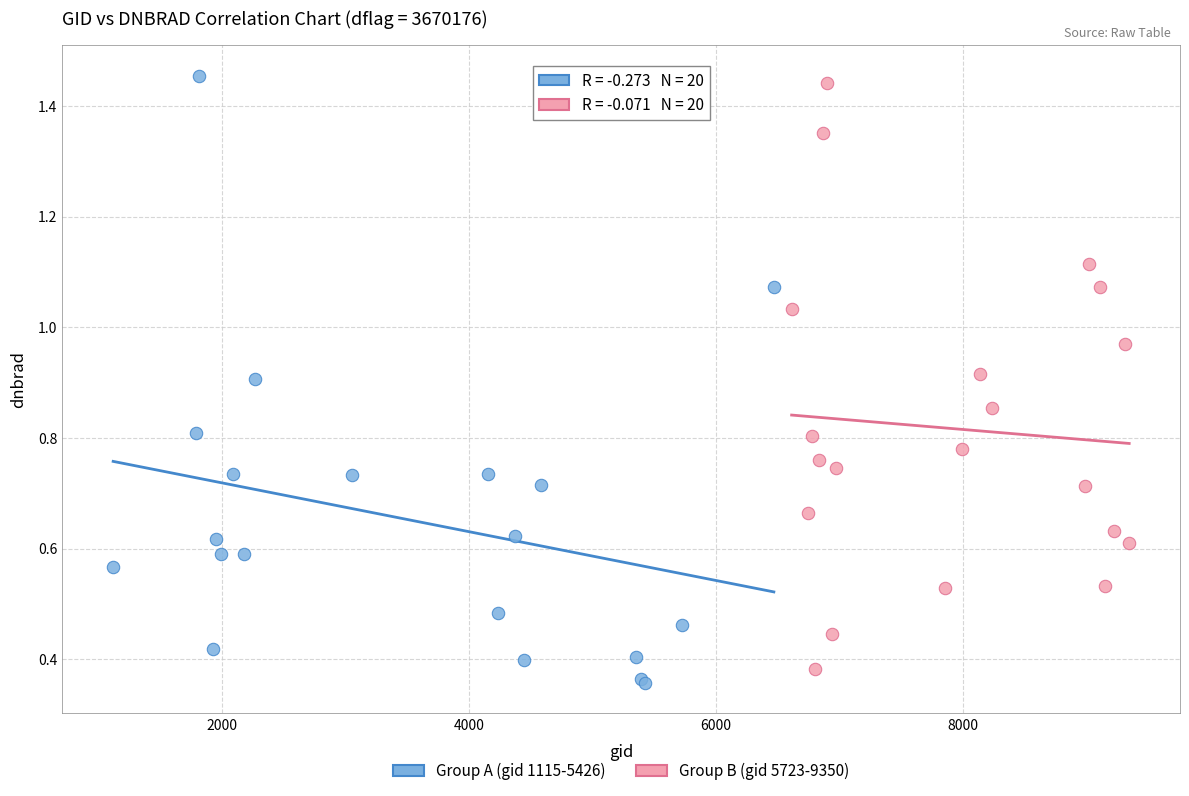

What are all the series names shown in the legend?

Group A (gid 1115-5426), Group B (gid 5723-9350)